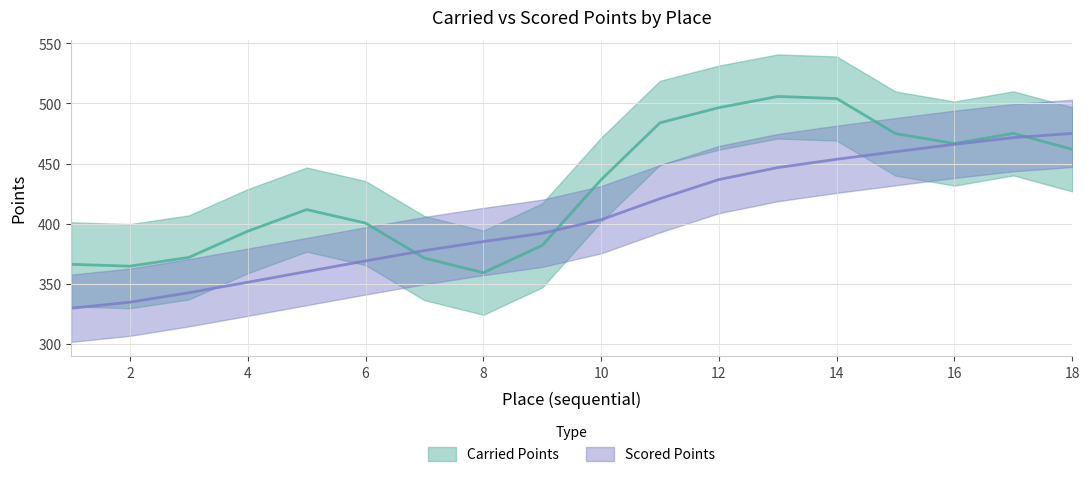

The value at 9 is 392.0. True or false?

True